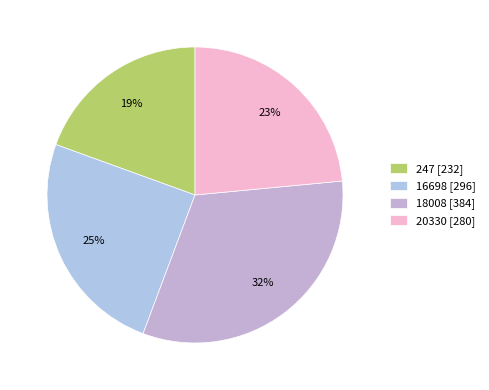

How much of the chart is everything except 16698?

75.2%